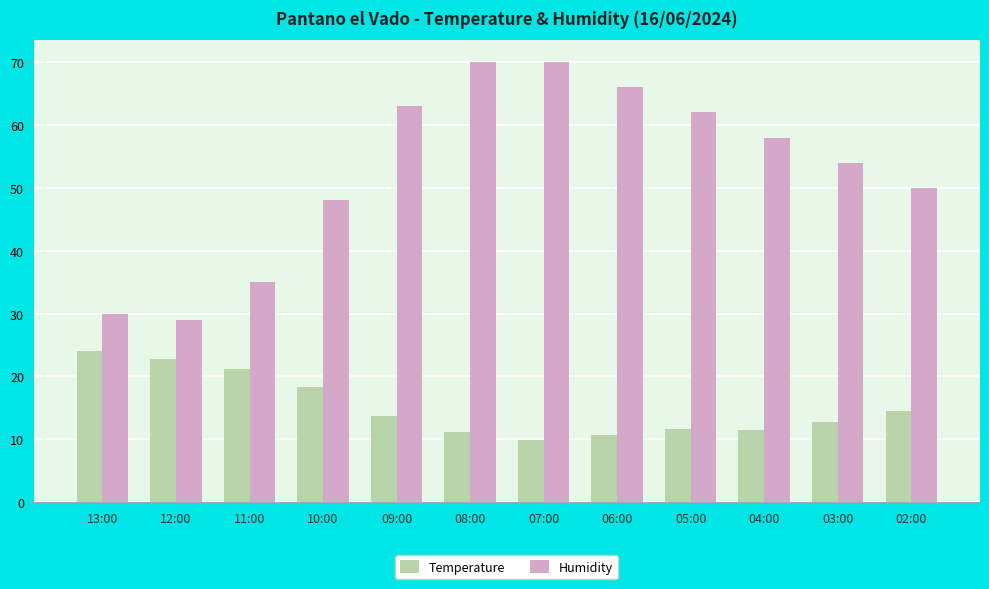

What is the value of the Temperature bar at the 12th from the left?

14.5